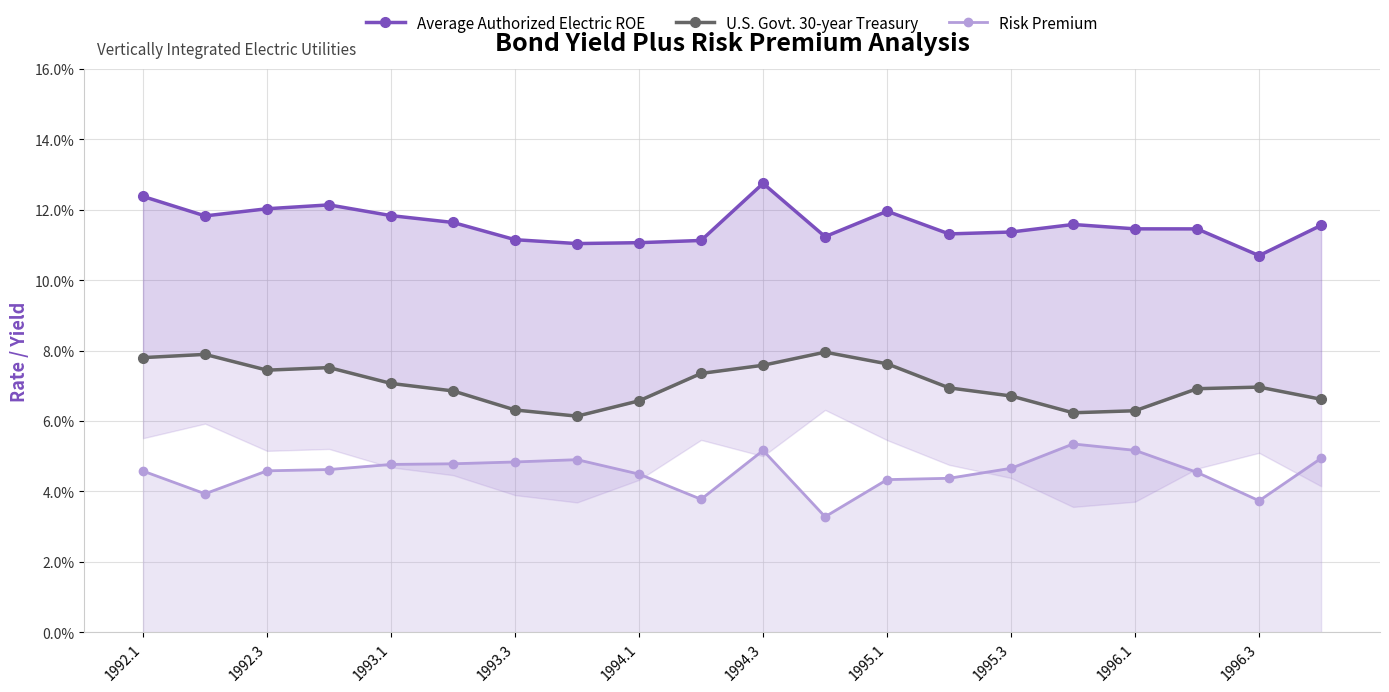

In U.S. Govt. 30-year Treasury, how many points are higher than both neighbors (excluding endpoints)?

4